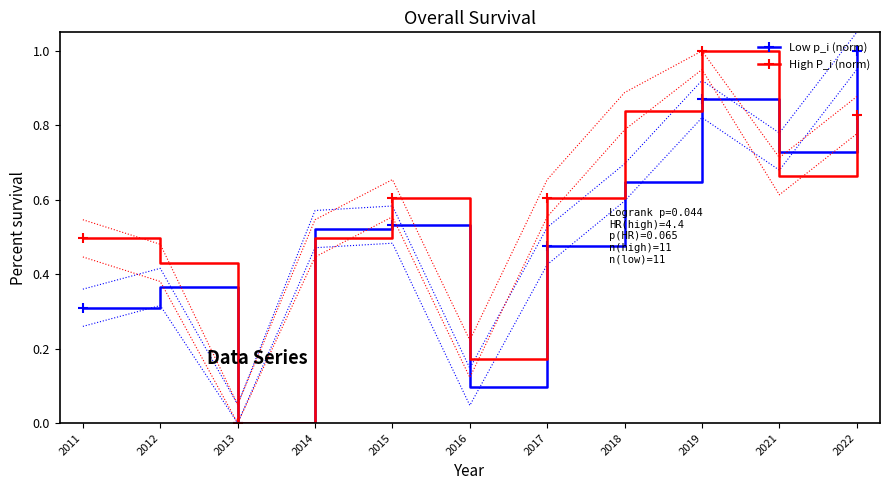

Reading left to right, extract all data points from this chart.

p_i_~/u_j: 2011=0.3	2012=0.4	2013=0.0	2014=0.5	2015=0.5	2016=0.1	2017=0.5	2018=0.6	2019=0.9	2021=0.7	2022=1.0
P_i_i~/u_j: 2011=0.5	2012=0.4	2013=0.0	2014=0.5	2015=0.6	2016=0.2	2017=0.6	2018=0.8	2019=1.0	2021=0.7	2022=0.8